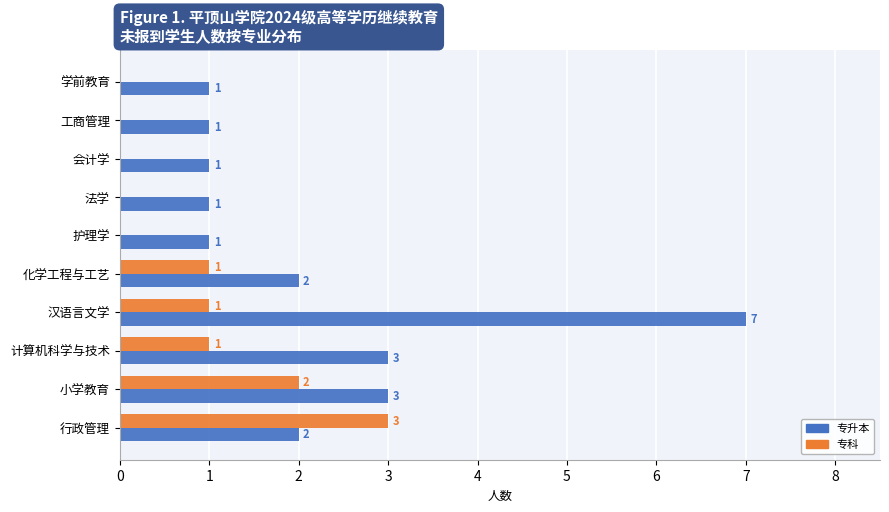

At which category is the sum across all series the highest?

汉语言文学